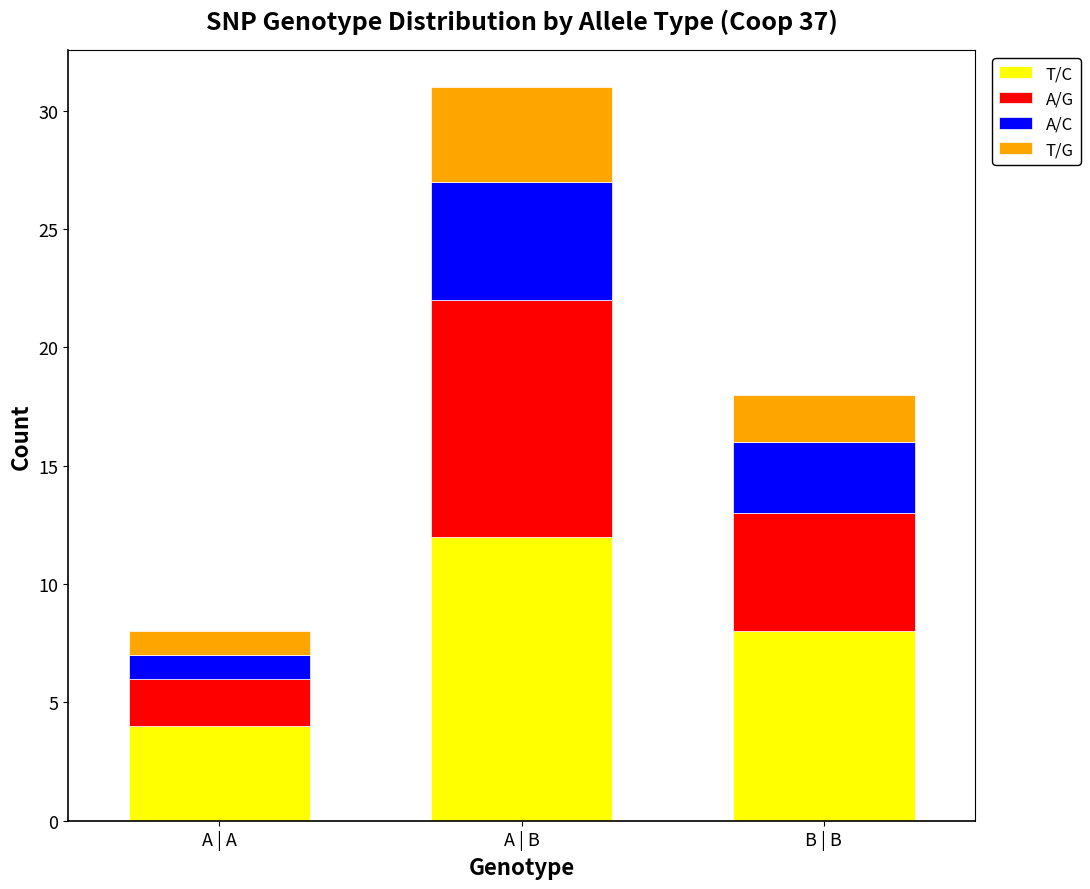

How many series are shown in this chart?

4